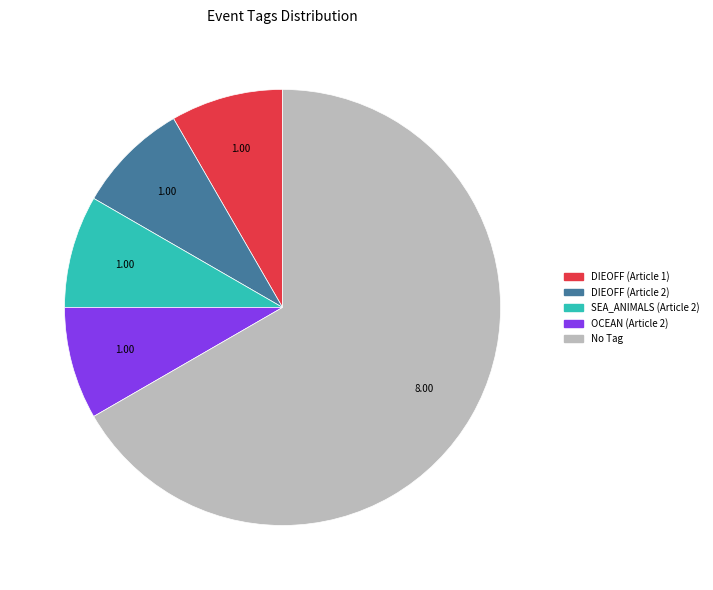

Does any single category account for the majority?

Yes